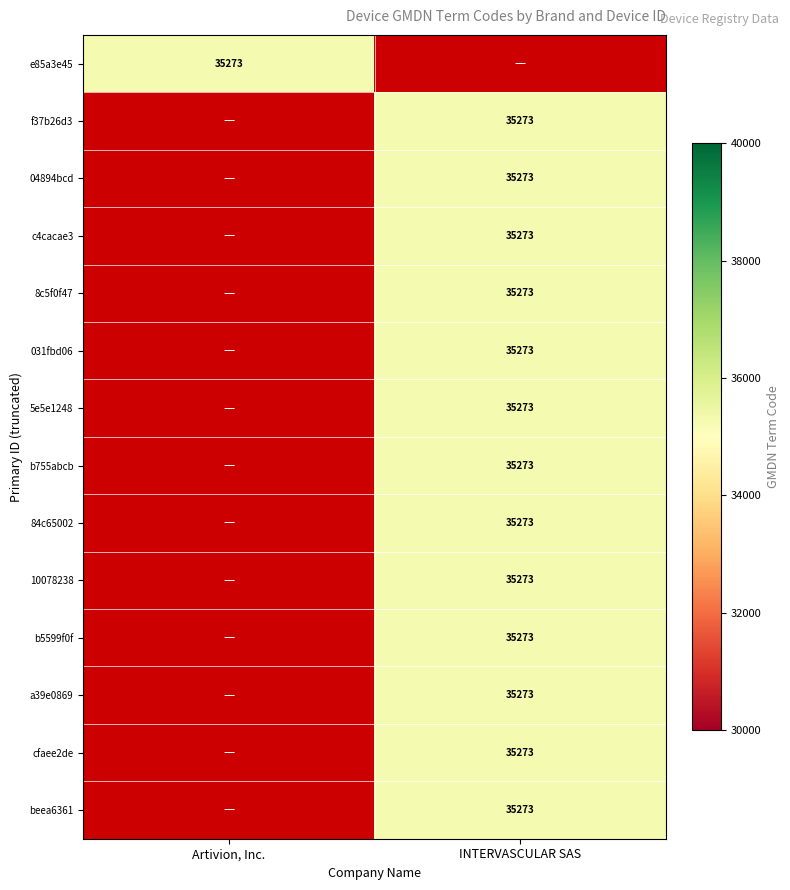

True or false: 10078238 has a value of 35273 at INTERVASCULAR SAS.

True